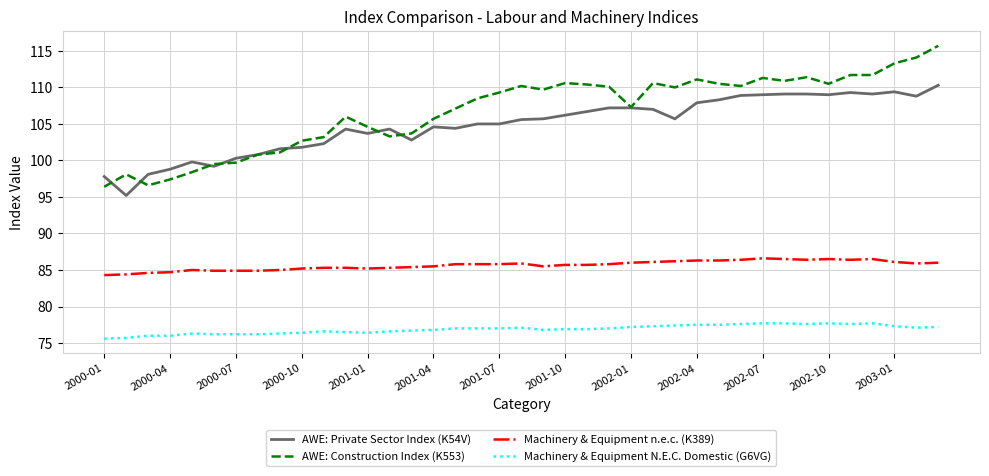

What is the maximum value shown in the chart?

115.7